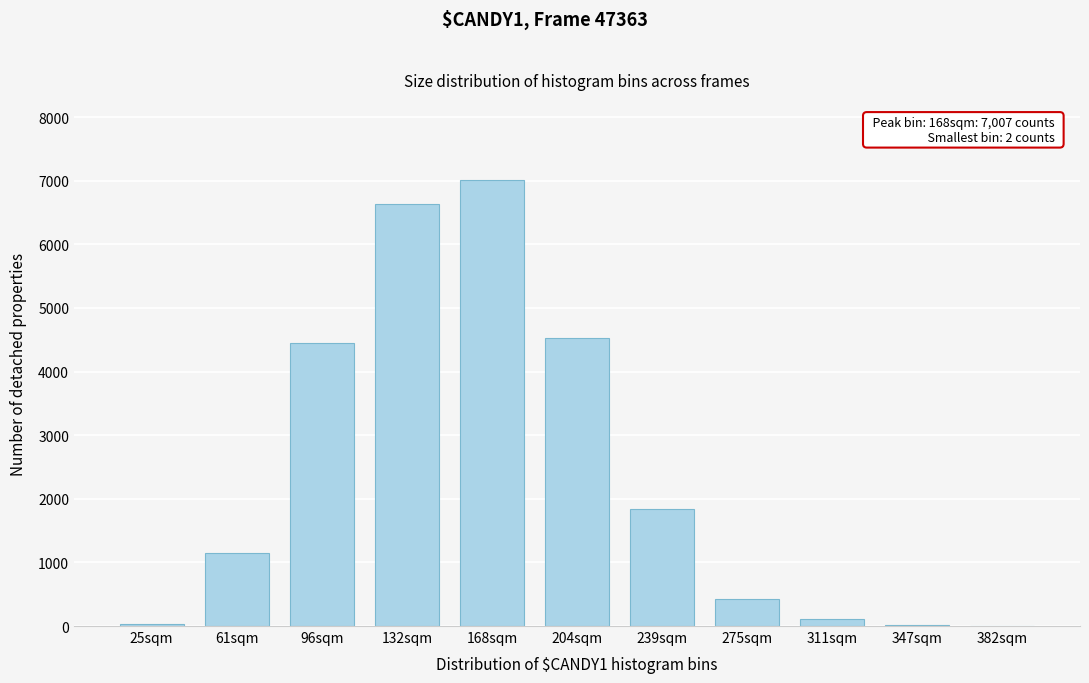

What is the change in value from 61sqm to 275sqm?

-717